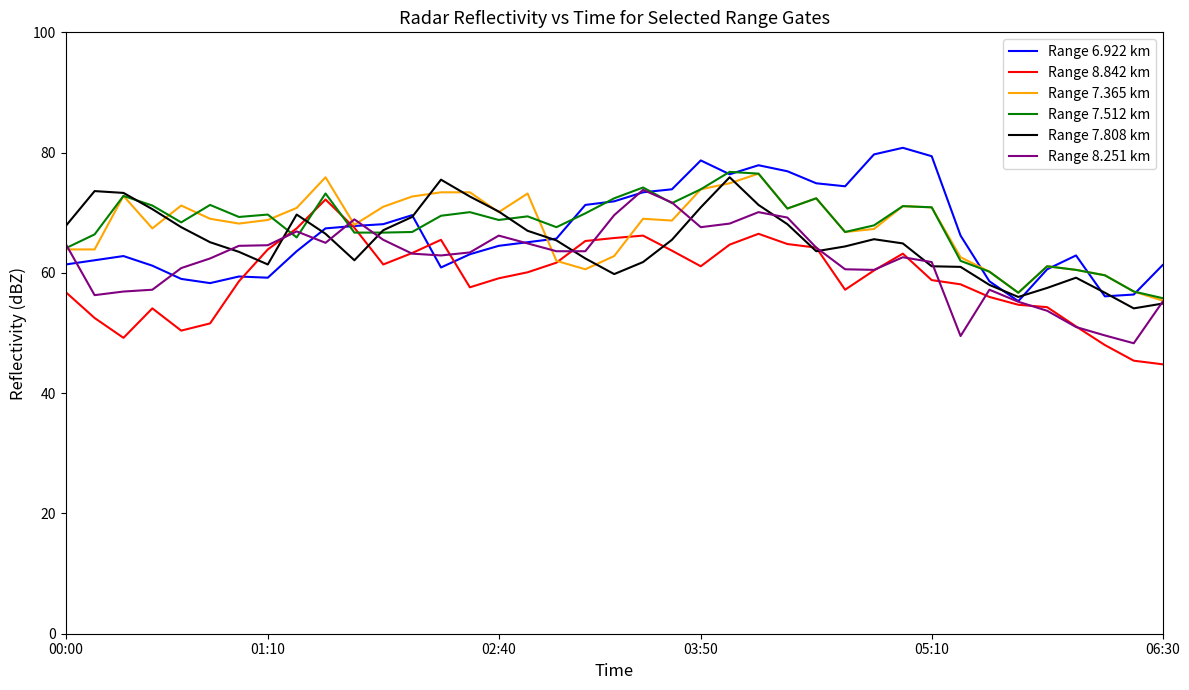

What is the minimum value for Range 7.512 km?

55.8